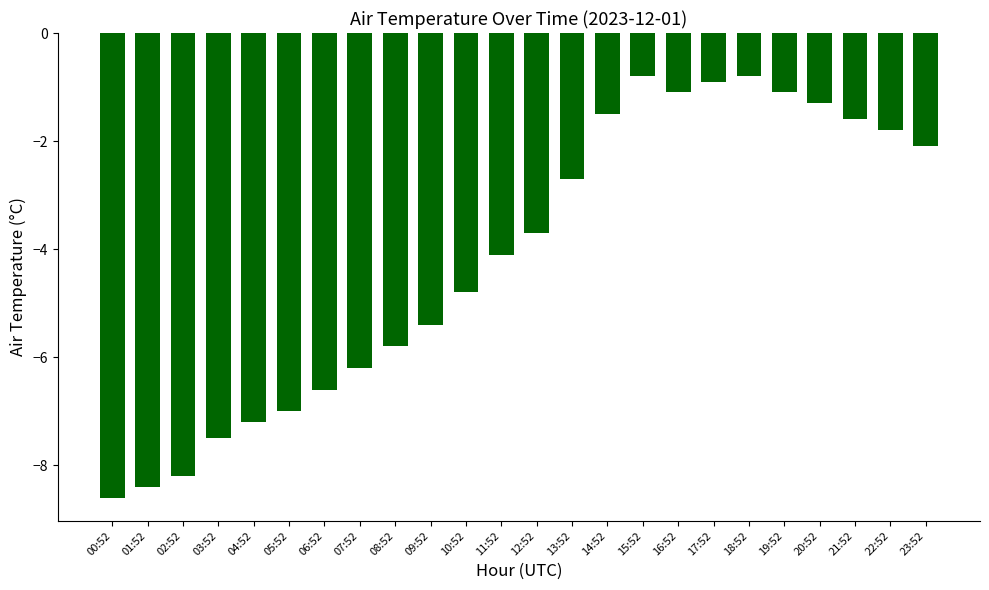

True or false: the data shows -1.8 at 22:52.

True